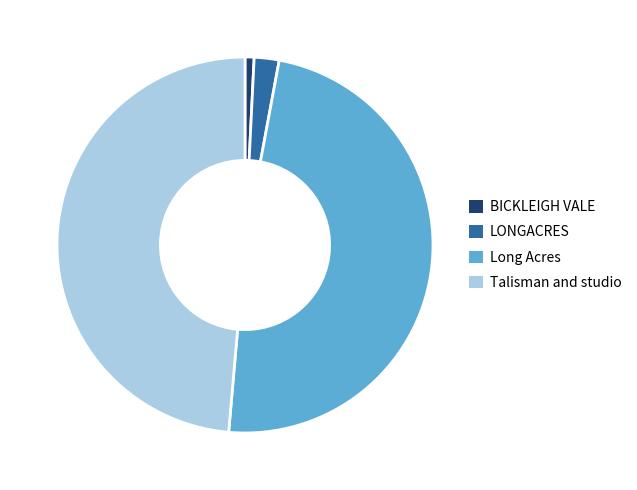

Does Long Acres represent more than half of the total?

No